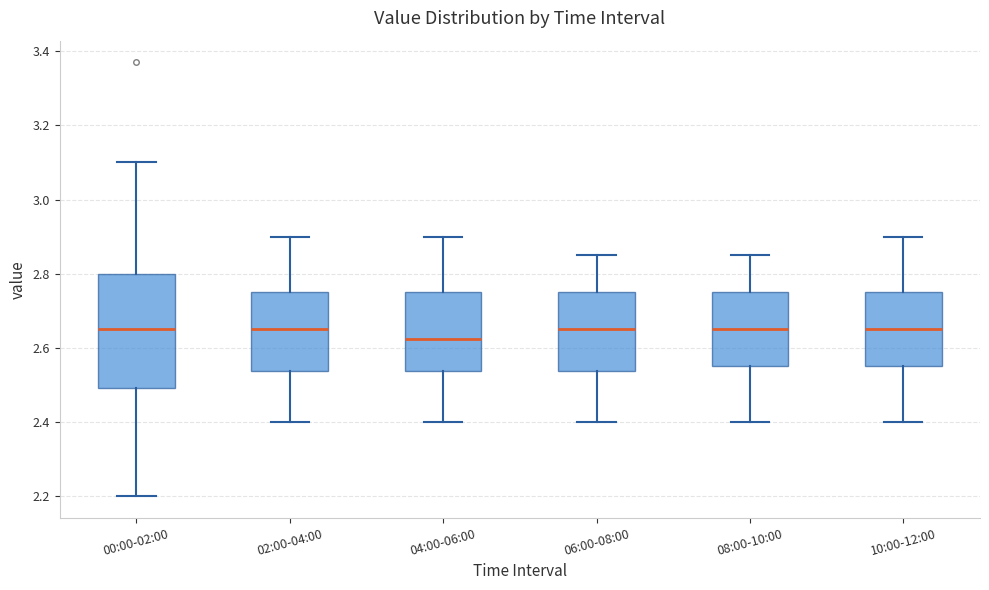

Comparing the boxes themselves (not the whiskers), which one is the tallest?

00:00-02:00